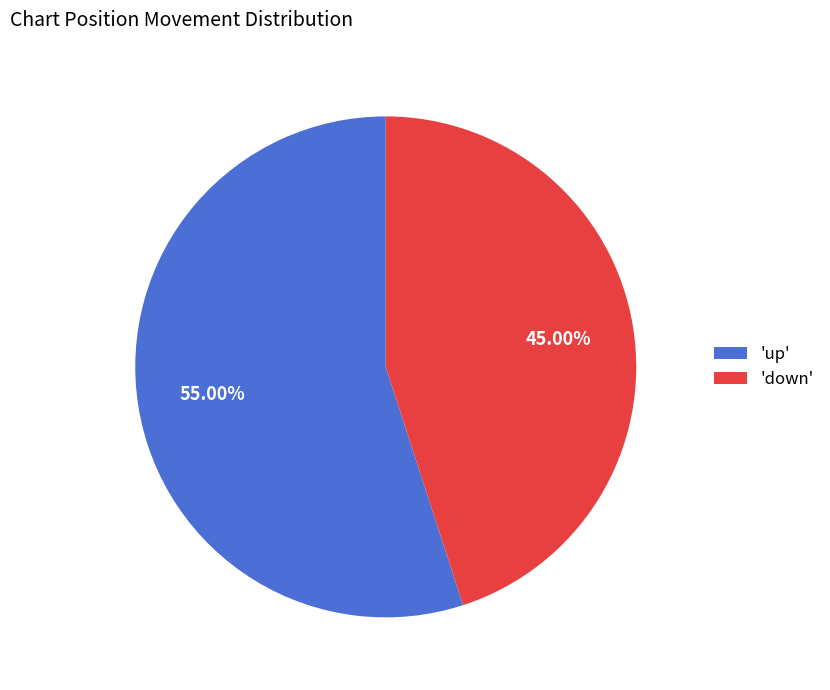

Approximately how many times larger is the value at 'up' compared to 'down'?

1.2